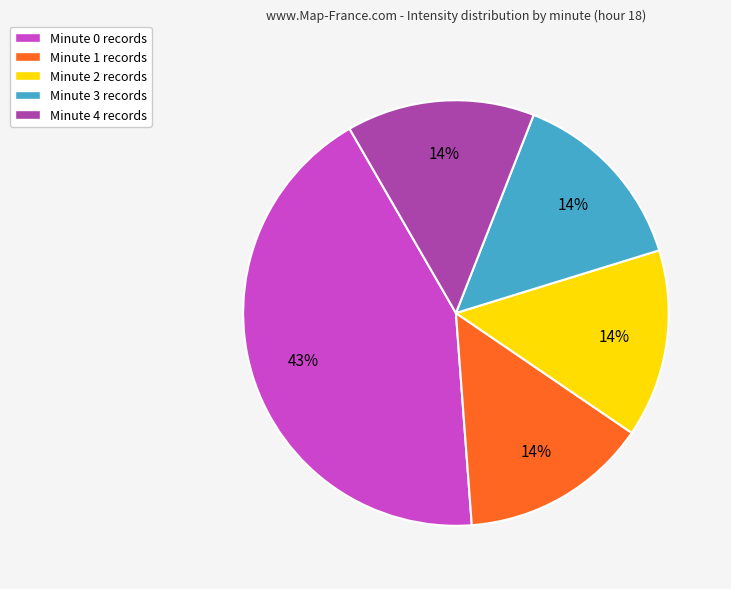

Is it true that Minute 1 is 21% of the pie?

False